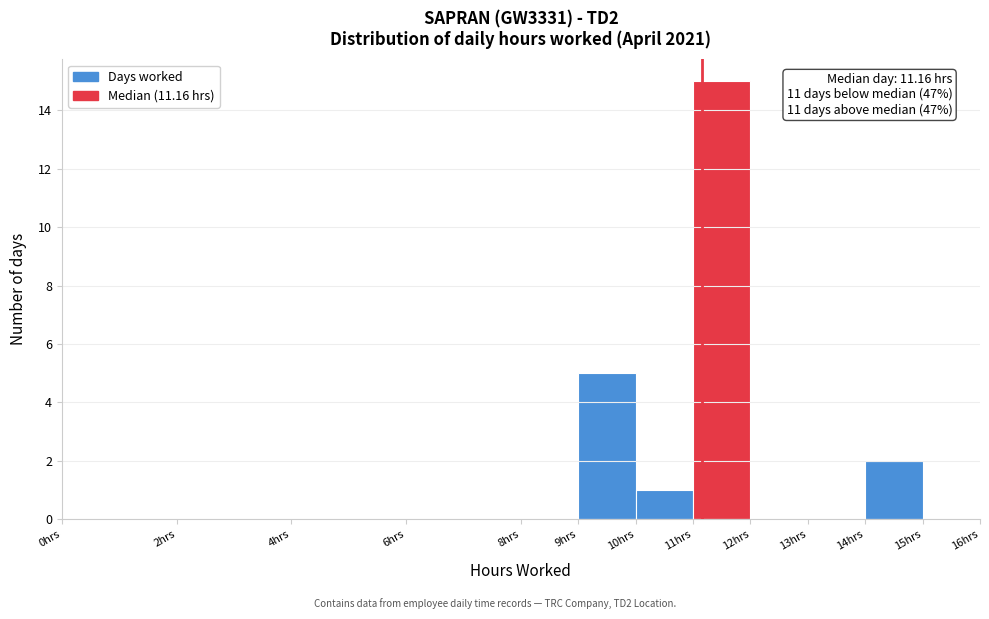

Over which range of the x-axis is the bar tallest?

11 to 12